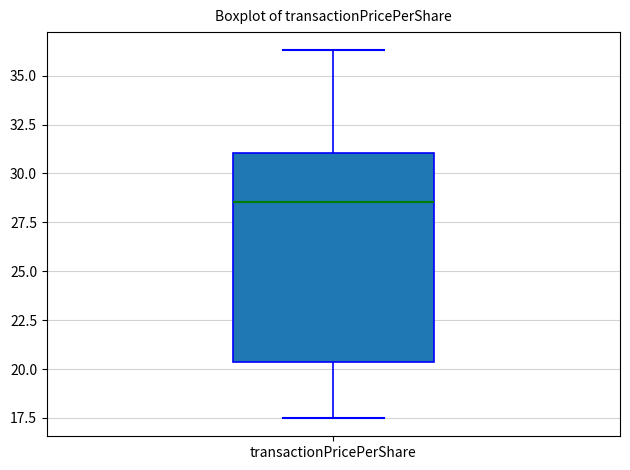

Where does the lower whisker of the box for transactionPricePerShare end on the y-axis? The values are not printed on the chart, so give them approximately, as read against the axis.

17.5